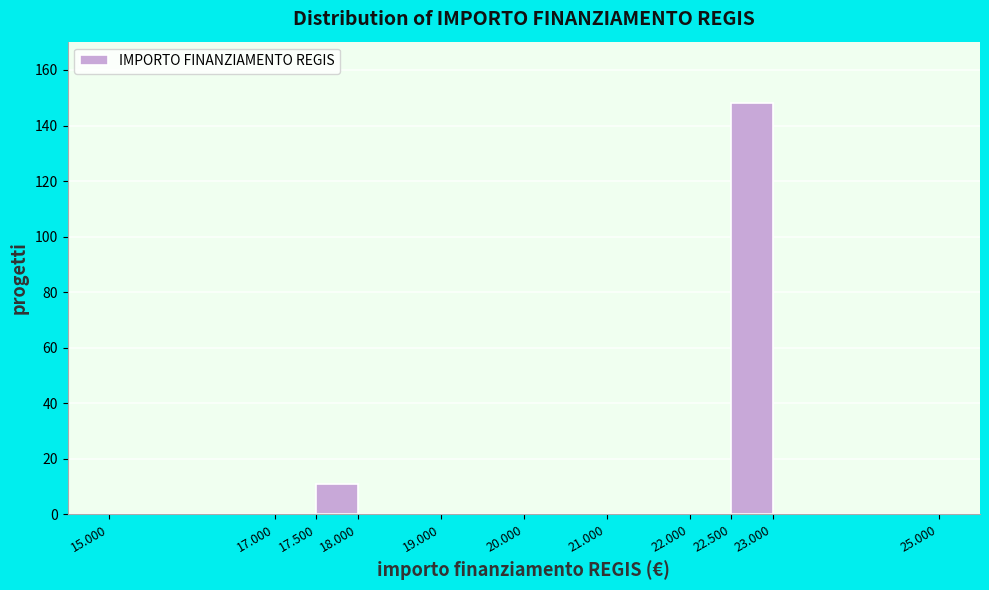

Reading left to right, list all the values displayed in this chart.

15.000=0	17.000=0	17.500=11	18.000=0	19.000=0	20.000=0	21.000=0	22.000=0	22.500=148	23.000=0